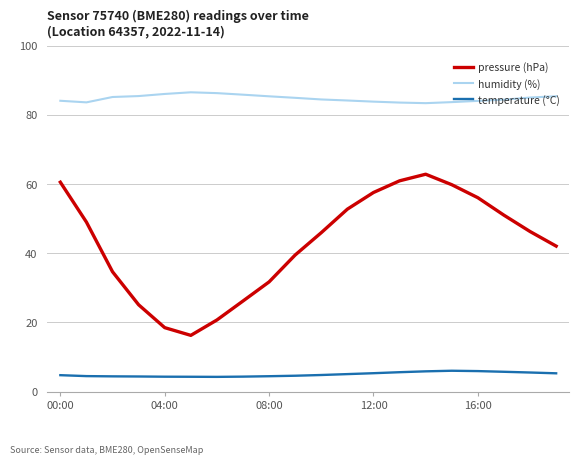

True or false: pressure (hPa) and humidity (%) intersect in this chart.

False